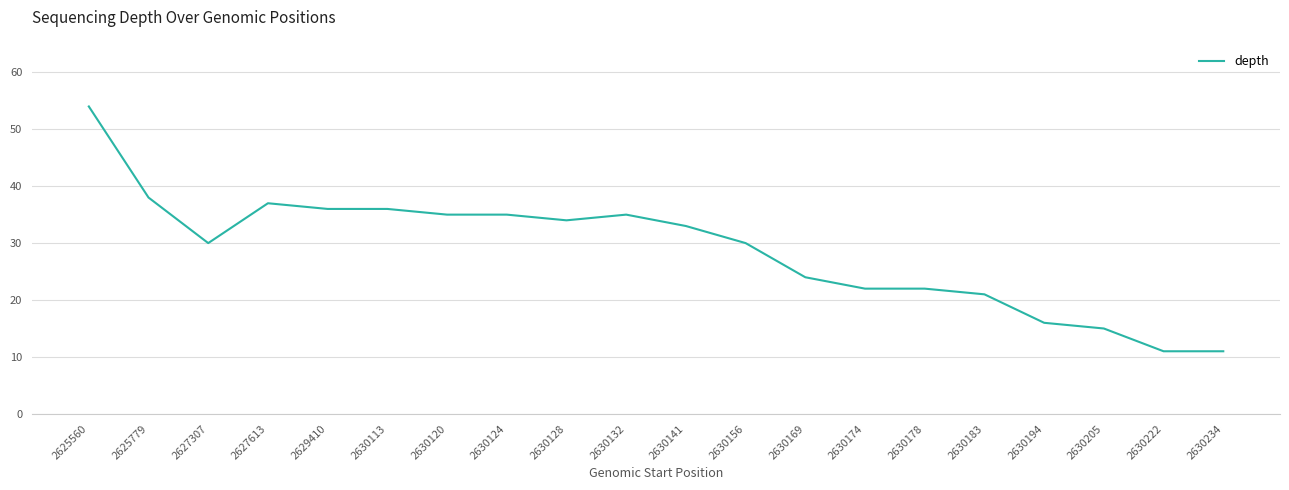

Where is the first local maximum?

2627613